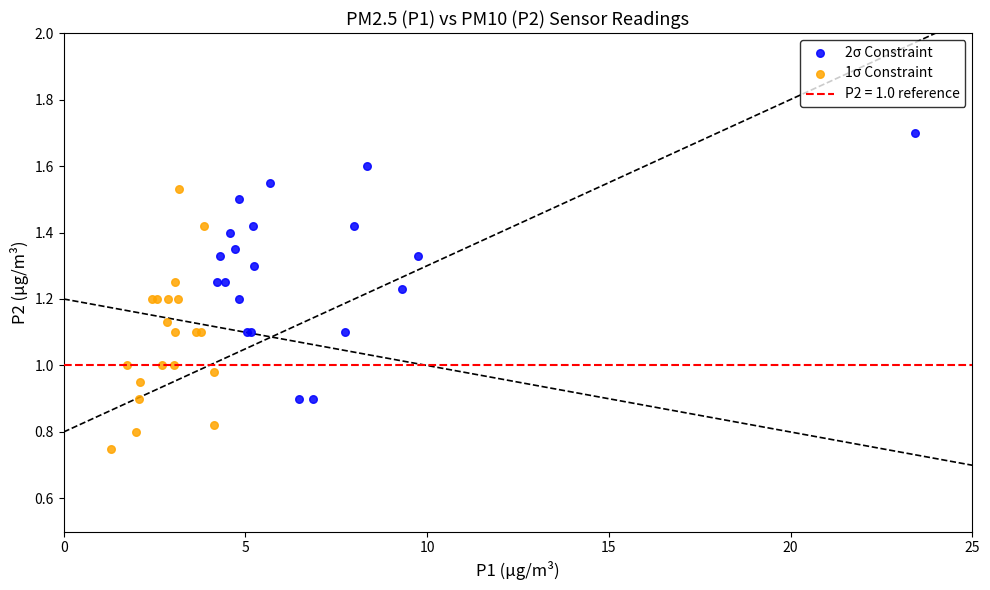

Which series contains the lowest Y value?

1σ Constraint